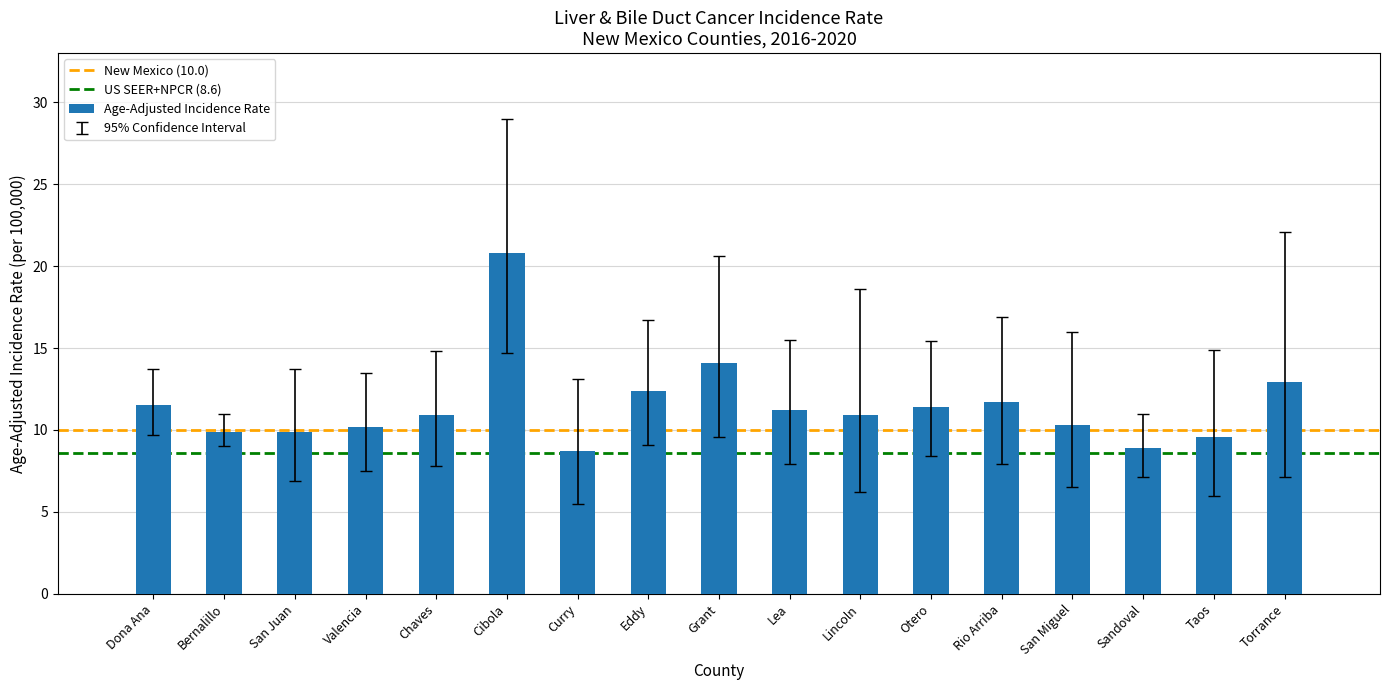

What is the difference between the values at Rio Arriba and San Juan?

1.8